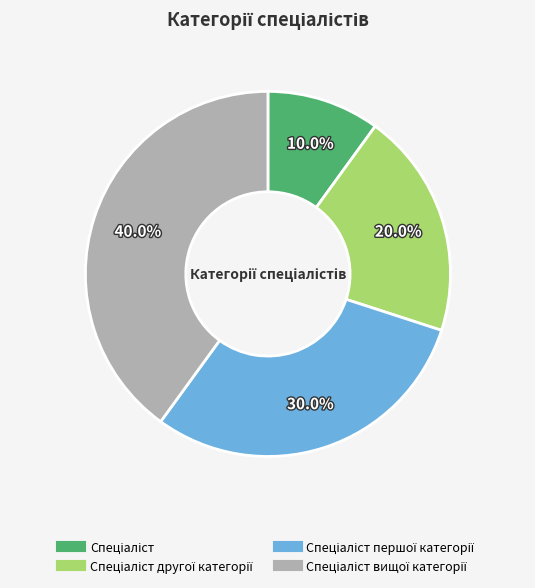

Is there any slice that represents more than half of the pie?

No